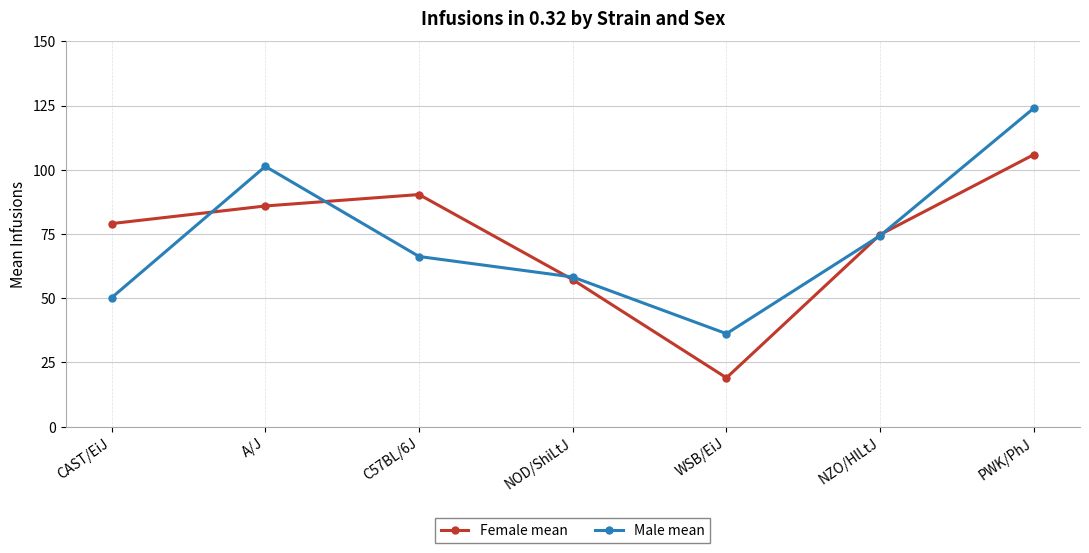

What is the minimum value shown in the chart?

19.0